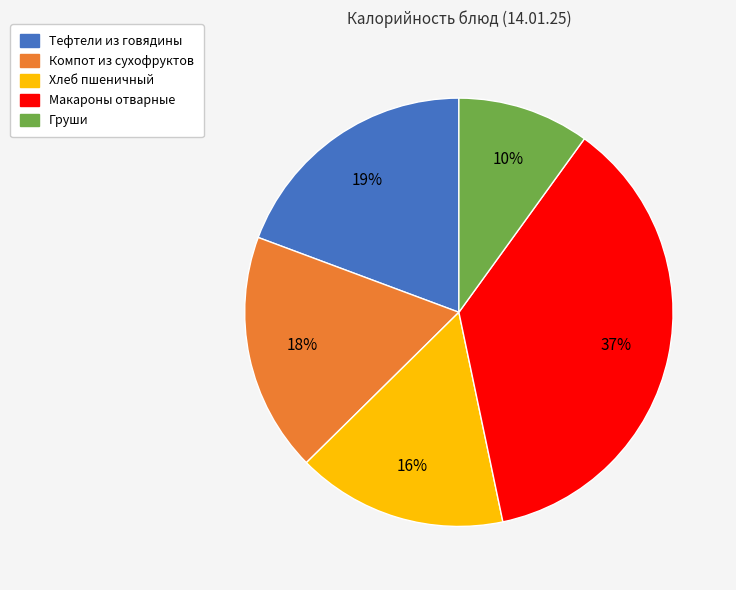

To the nearest percent, what is the difference between the Груши and Макароны отварные slice percentages?

27%